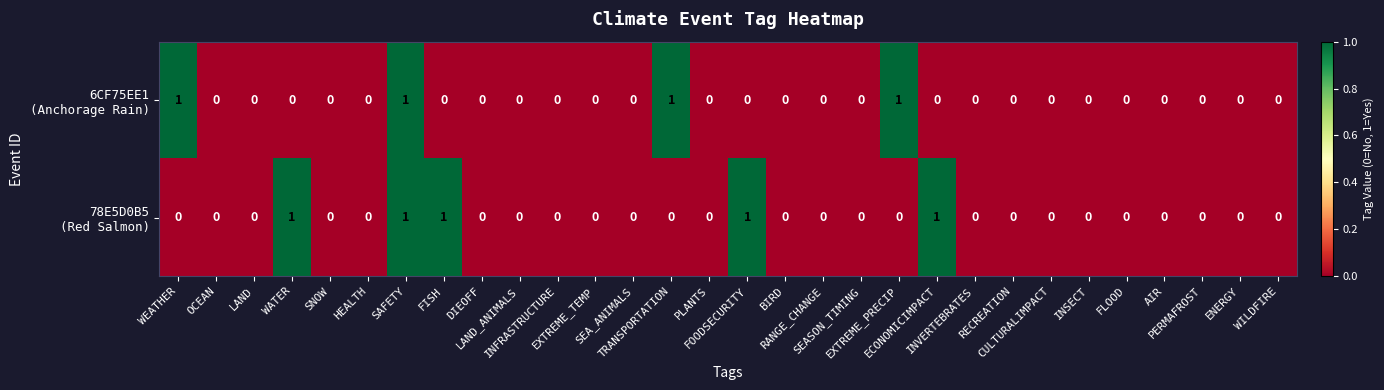

List the series in order of their peak value, lowest first.

6CF75EE1 (Anchorage Rain), 78E5D0B5 (Red Salmon)